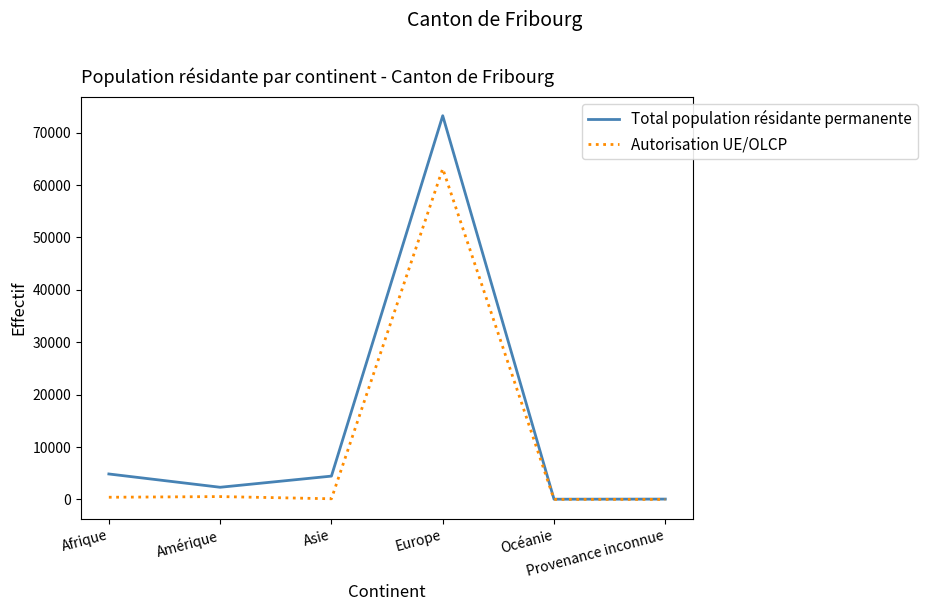

List the series in order of their overall mean, lowest first.

Autorisation UE/OLCP, Total population résidante permanente